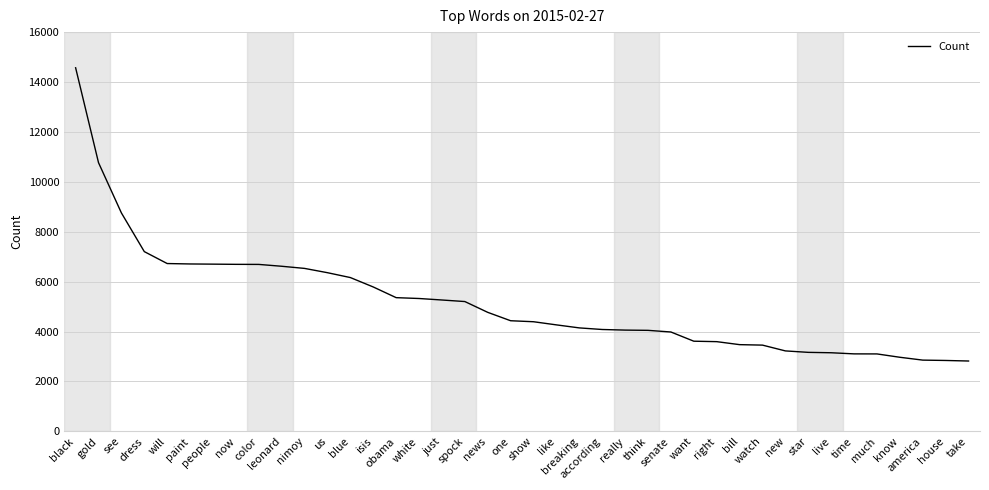

Where is the data nearest to the value 8695?

see